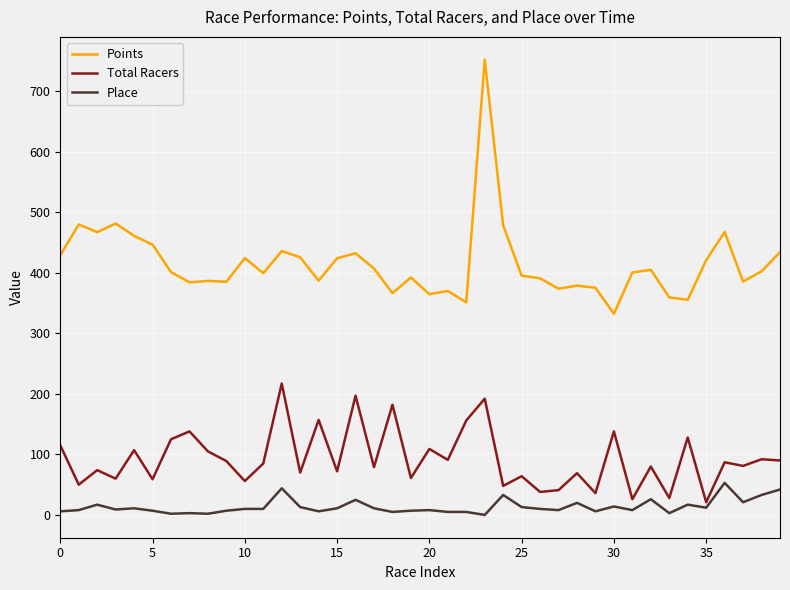

True or false: Total Racers and Points intersect in this chart.

False